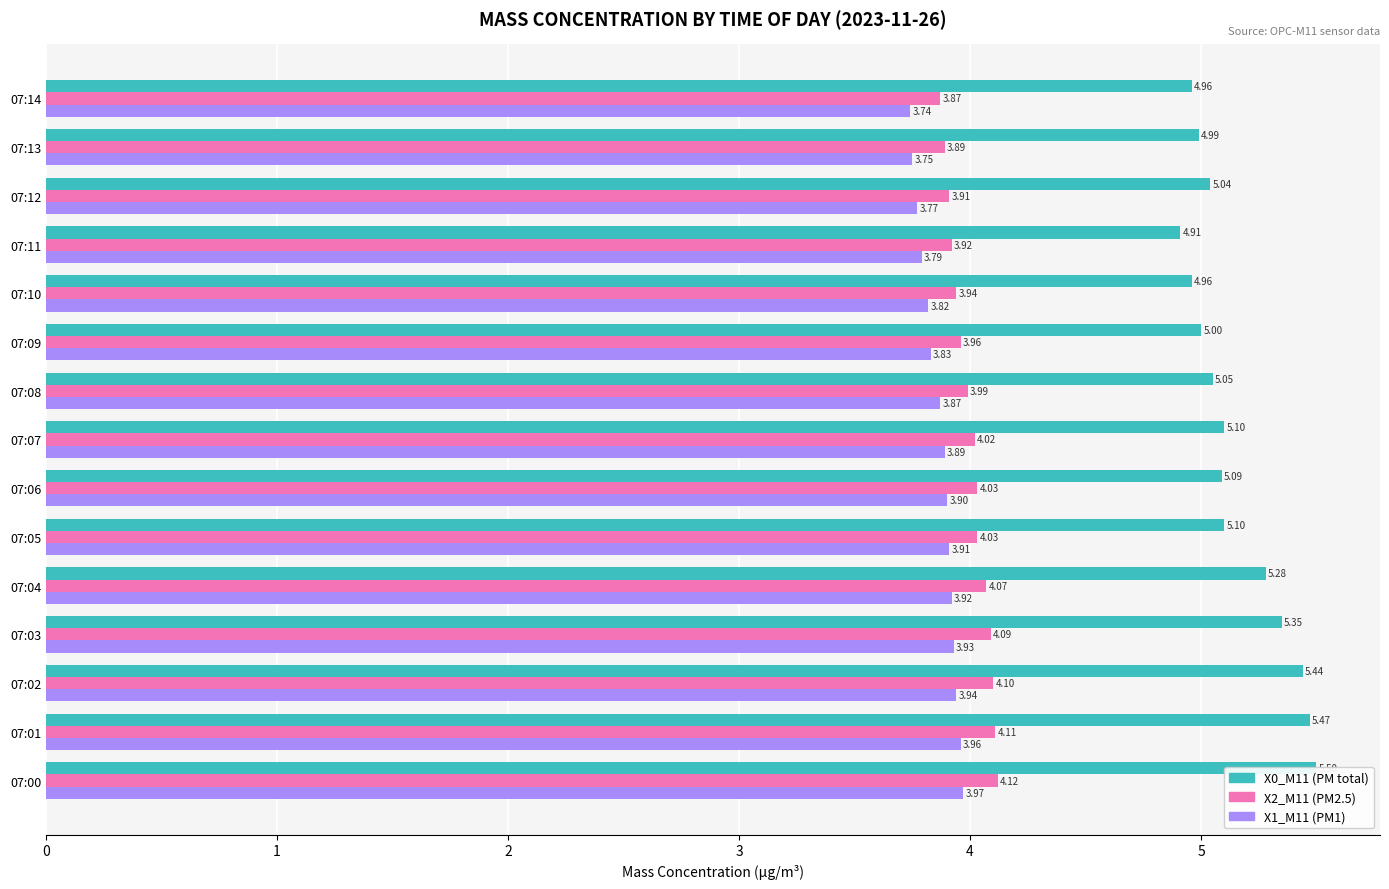

At which label does X0_M11 (PM total) reach its minimum?

07:11